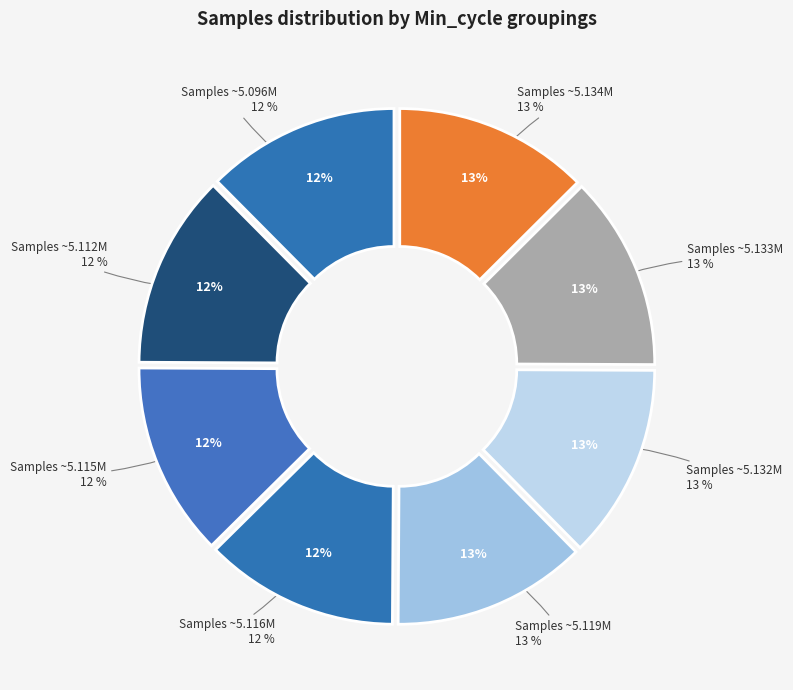

How many slices are in this pie chart?

8